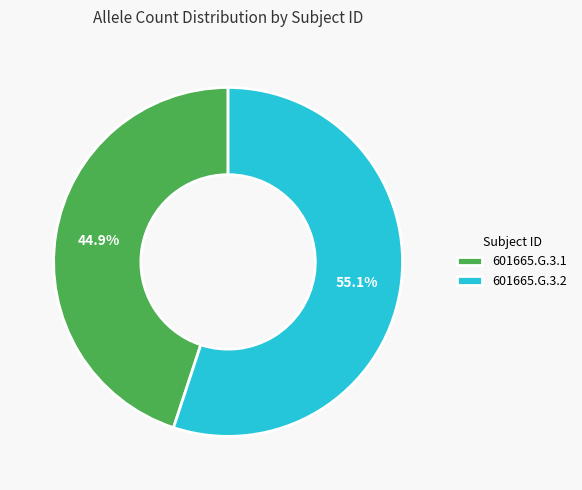

How many slices are in this pie chart?

2